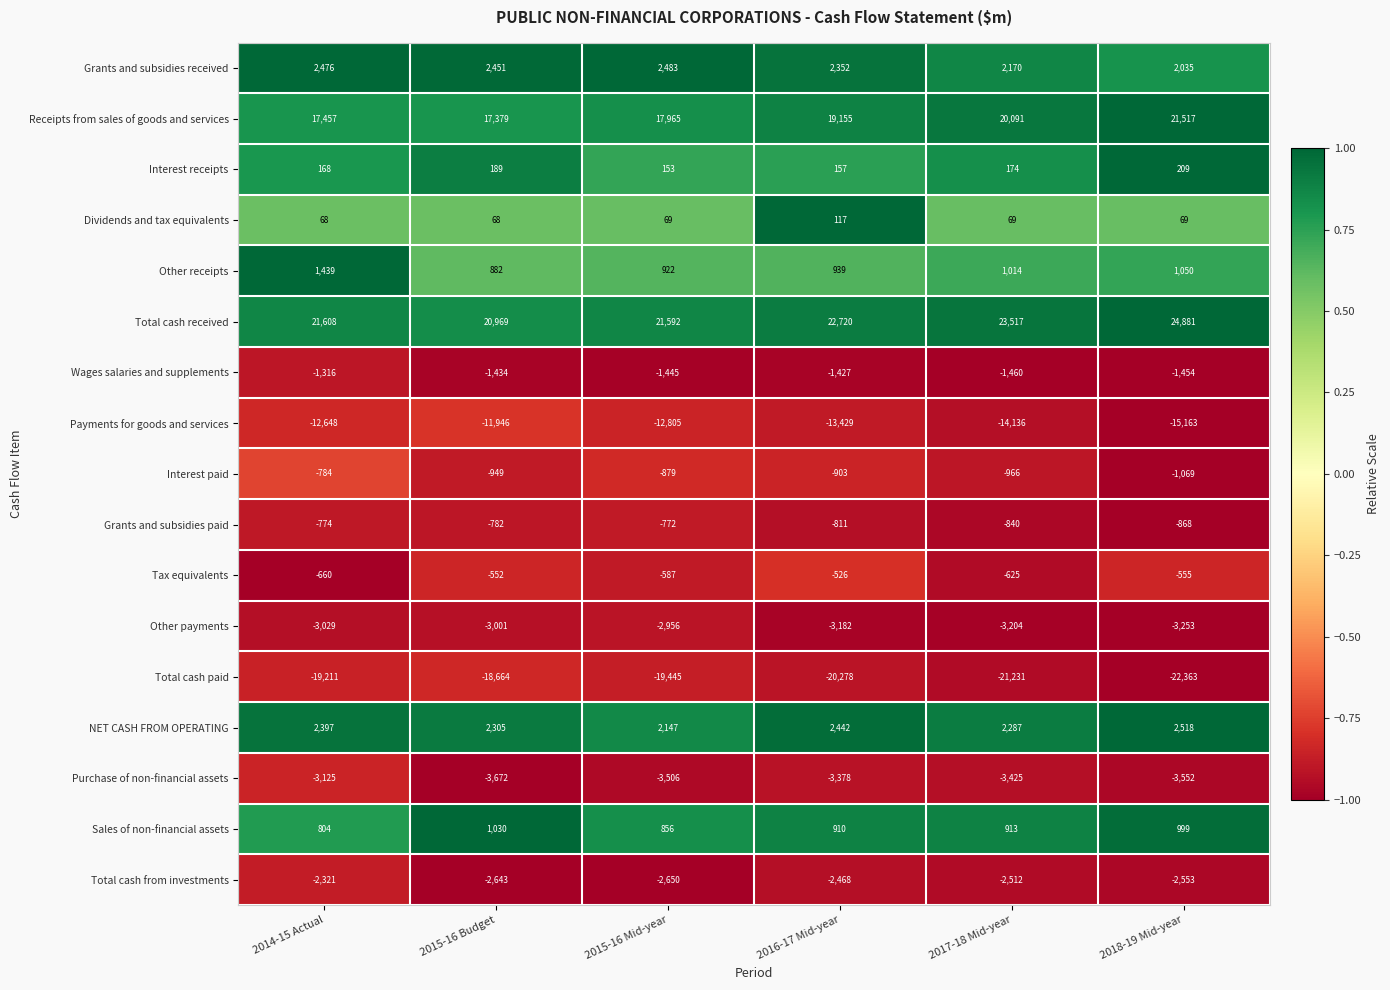

Rank the series at 2014-15 Actual from lowest to highest value.

Total cash paid, Payments for goods and services, Purchase of non-financial assets, Other payments, Total cash from investments, Wages salaries and supplements, Interest paid, Grants and subsidies paid, Tax equivalents, Dividends and tax equivalents, Interest receipts, Sales of non-financial assets, Other receipts, NET CASH FROM OPERATING, Grants and subsidies received, Receipts from sales of goods and services, Total cash received